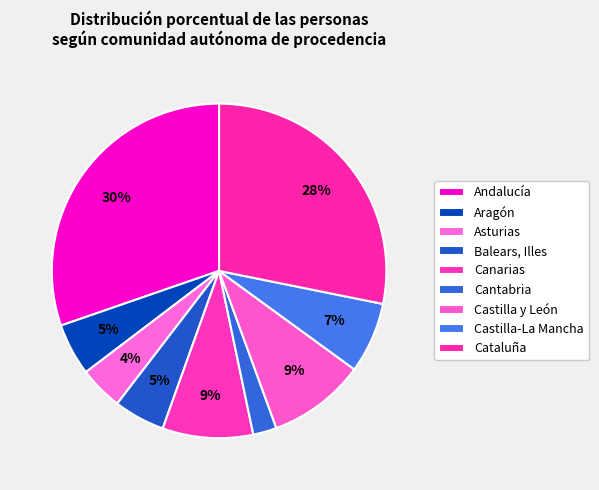

To the nearest percent, what is the difference between the Castilla y León and Asturias slice percentages?

5%